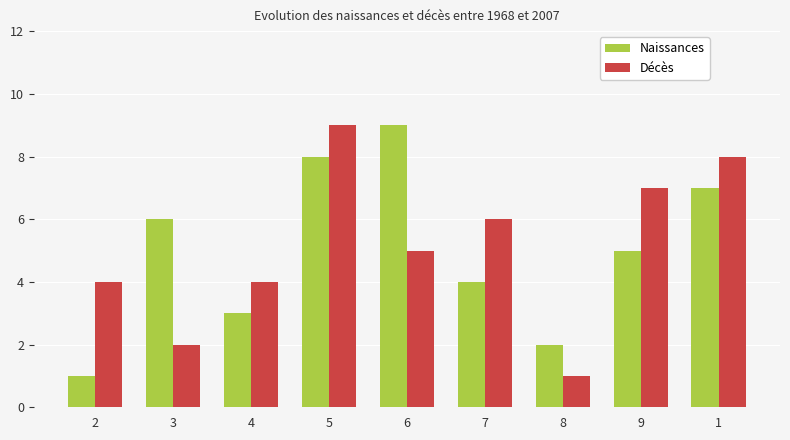

The value of Décès at 5 is 3. True or false?

False